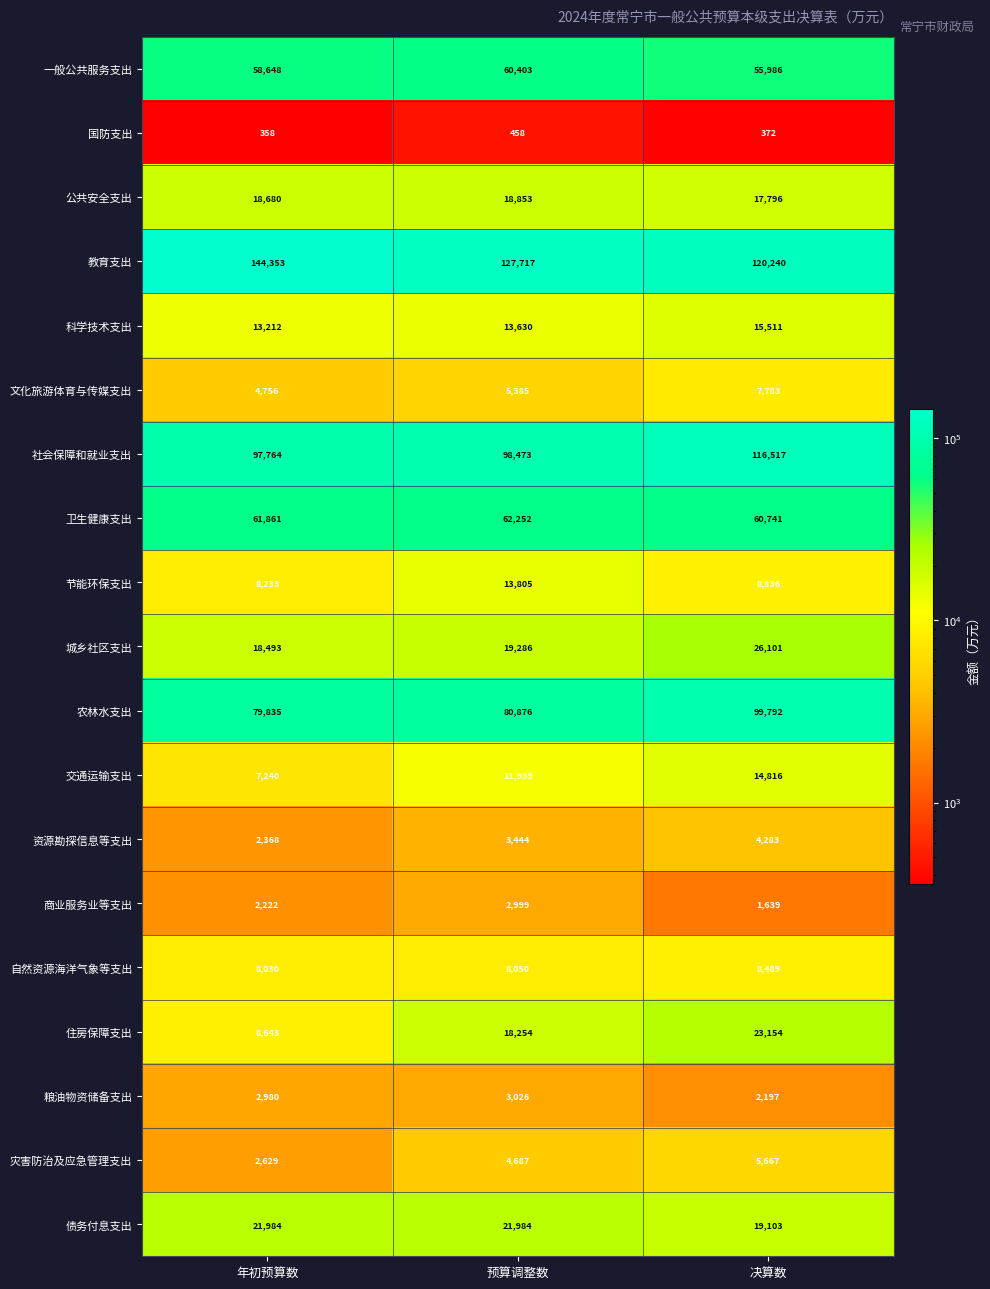

Which series has the widest spread of values?

教育支出